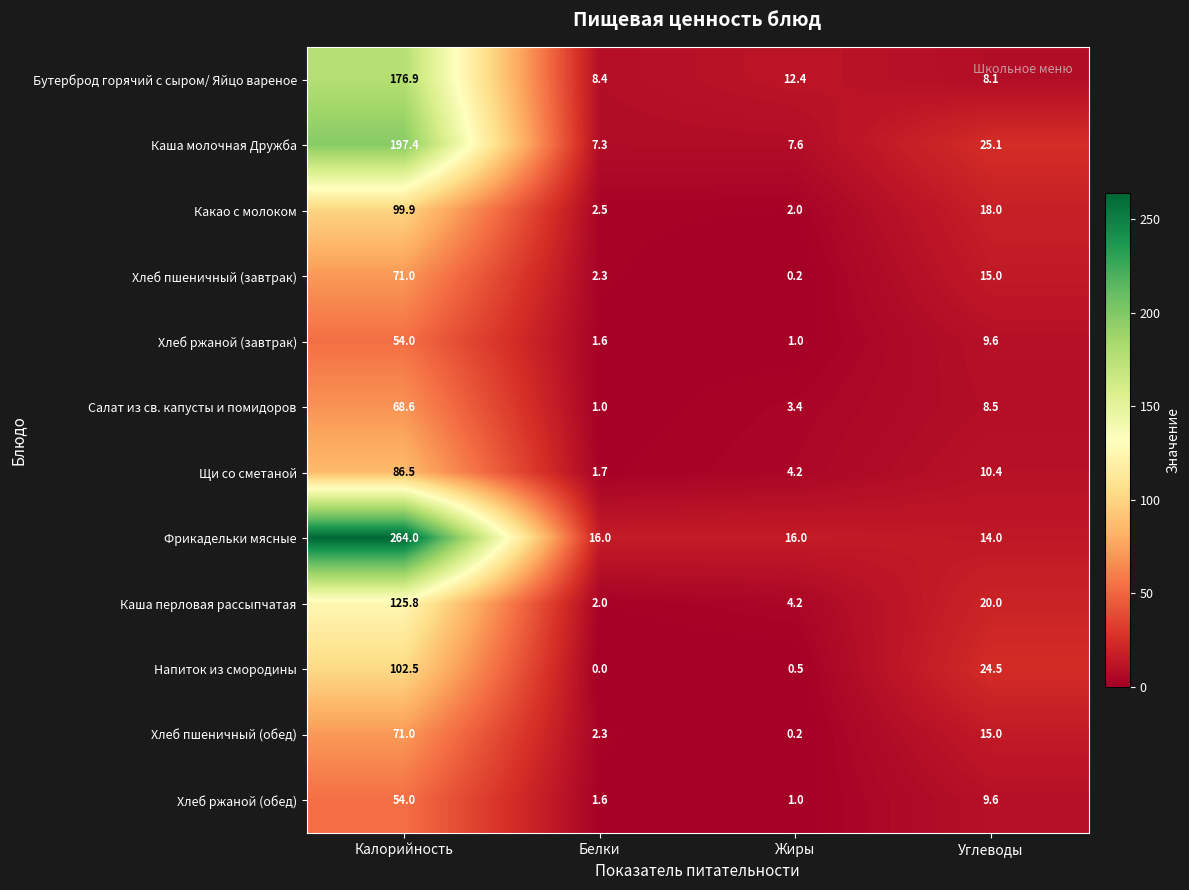

Rank the categories by Салат из св. капусты и помидоров value from highest to lowest.

Калорийность, Углеводы, Жиры, Белки